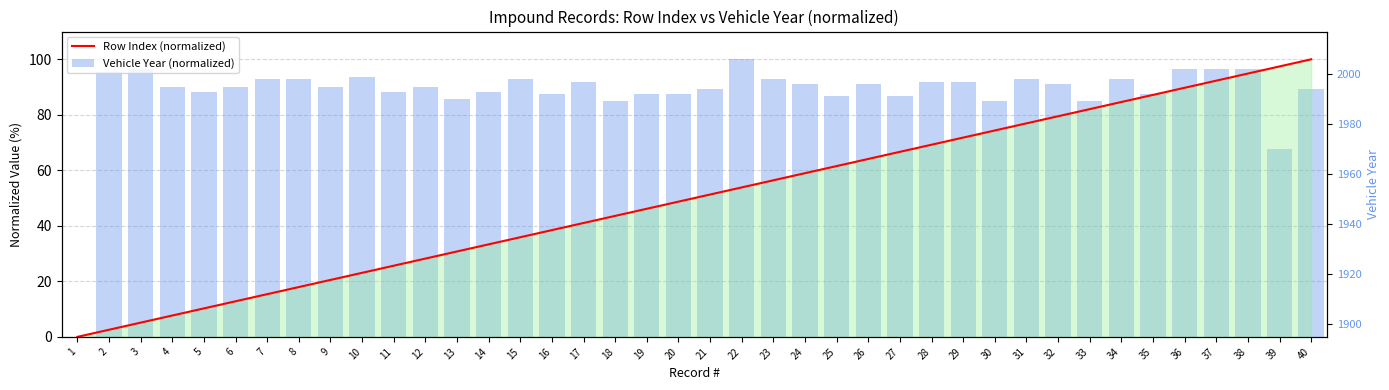

List the series in order of their overall mean, highest first.

Vehicle Year (normalized), Row Index (normalized)